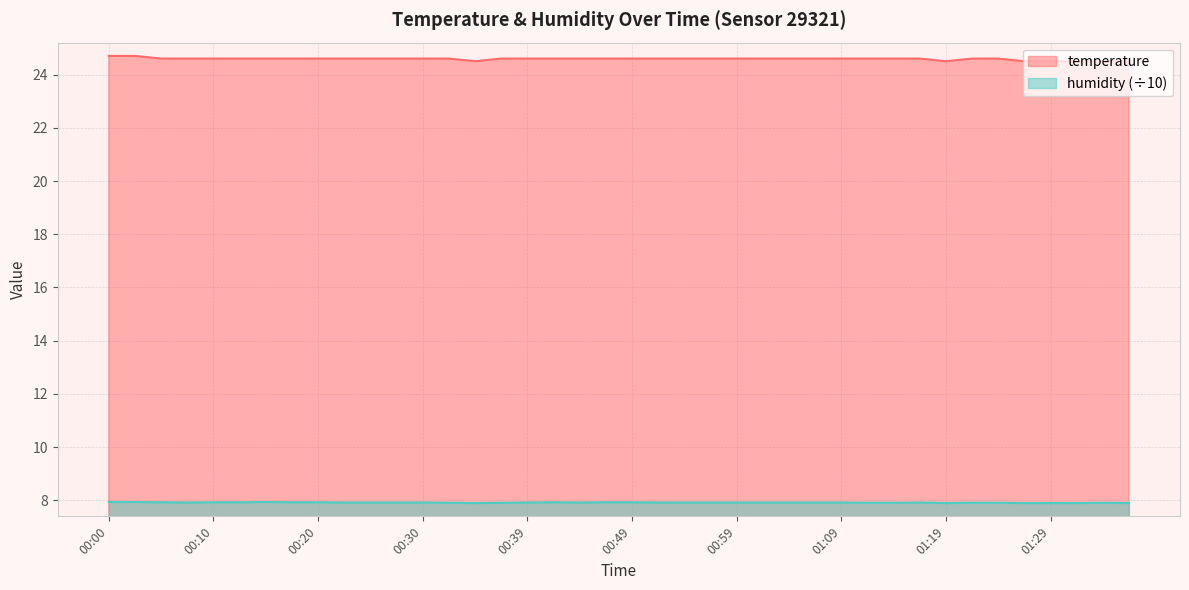

What is the average value of the humidity series?

7.9